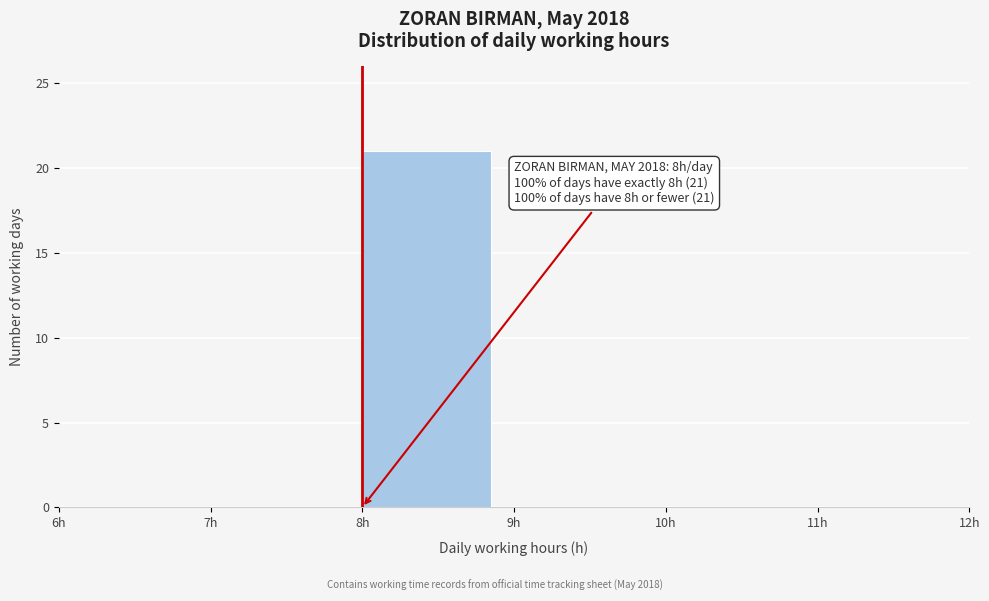

Over which range of the x-axis is the bar tallest?

8 to 9